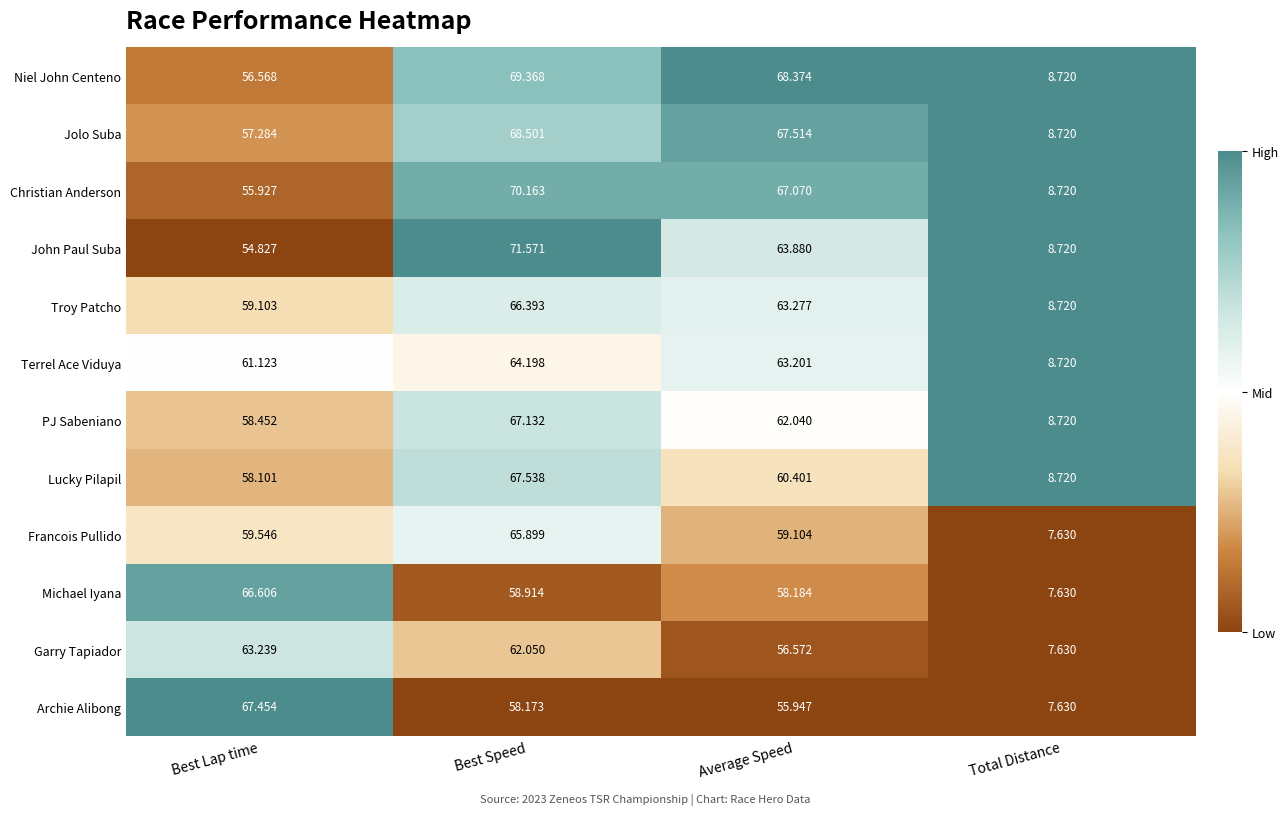

Which category has the lowest value across all series?

Total Distance